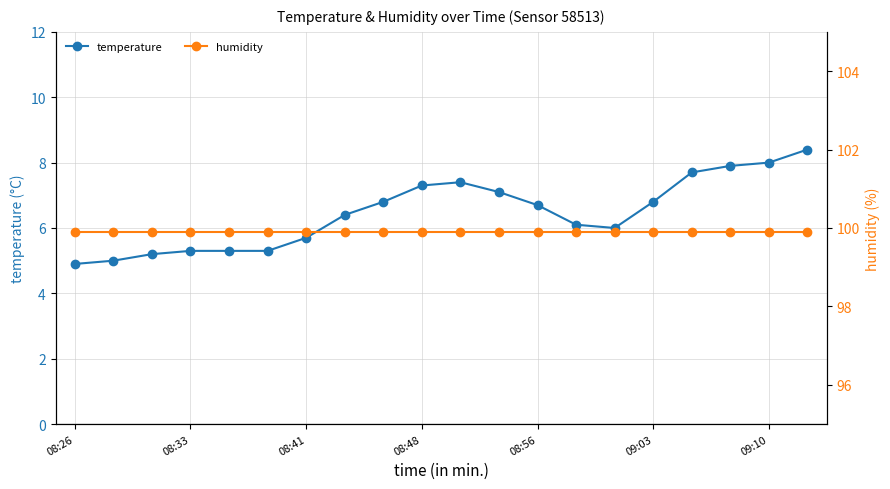

Where is temperature nearest to the value 6?

14